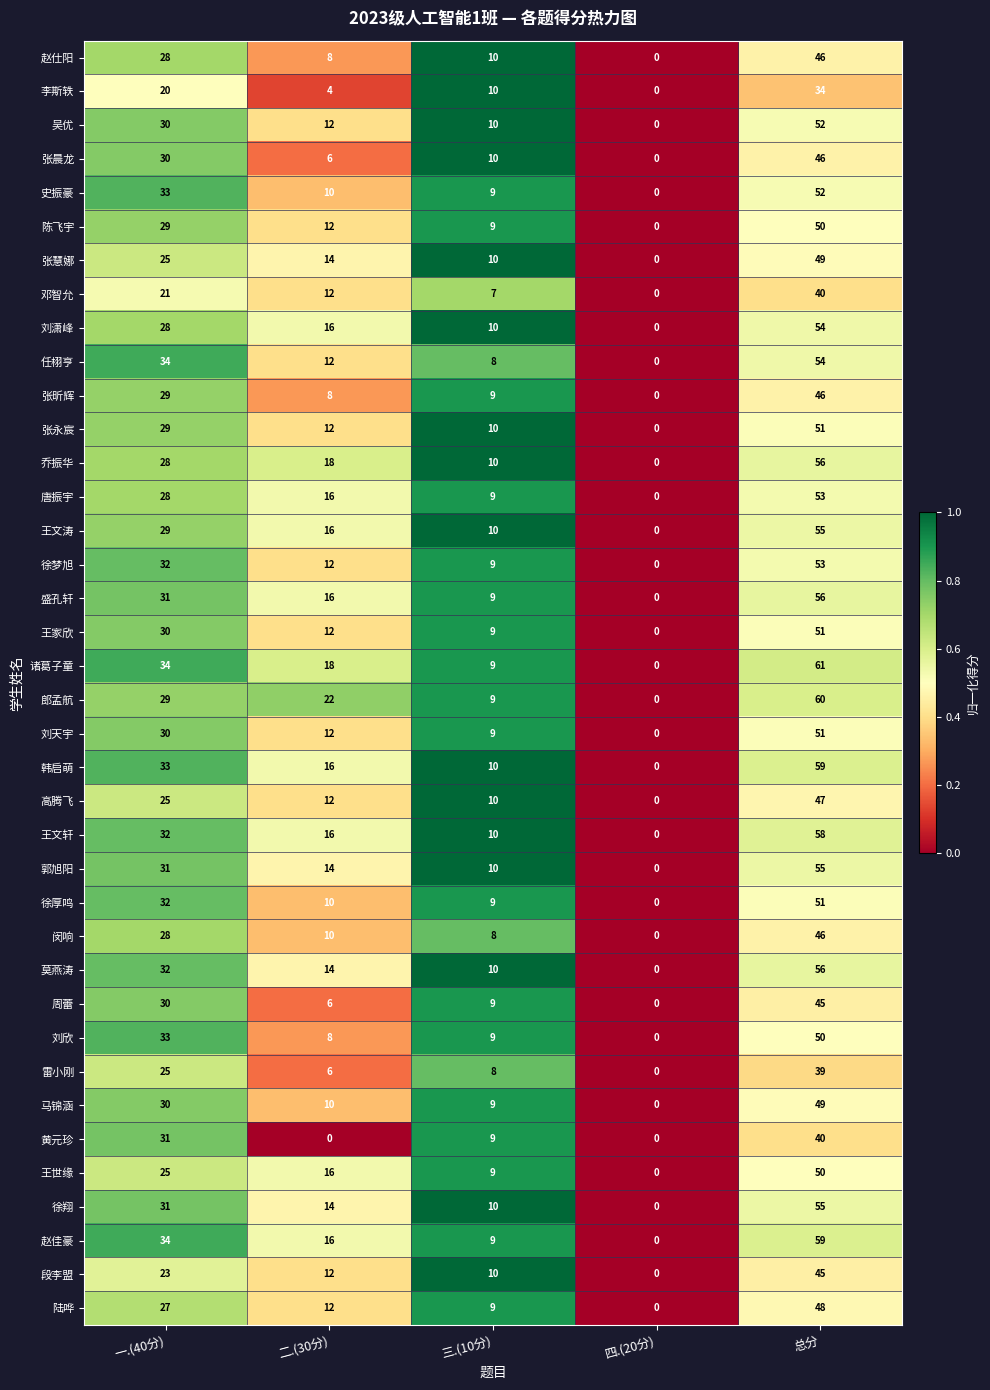

What is the sum of all 张晨龙 values?

92